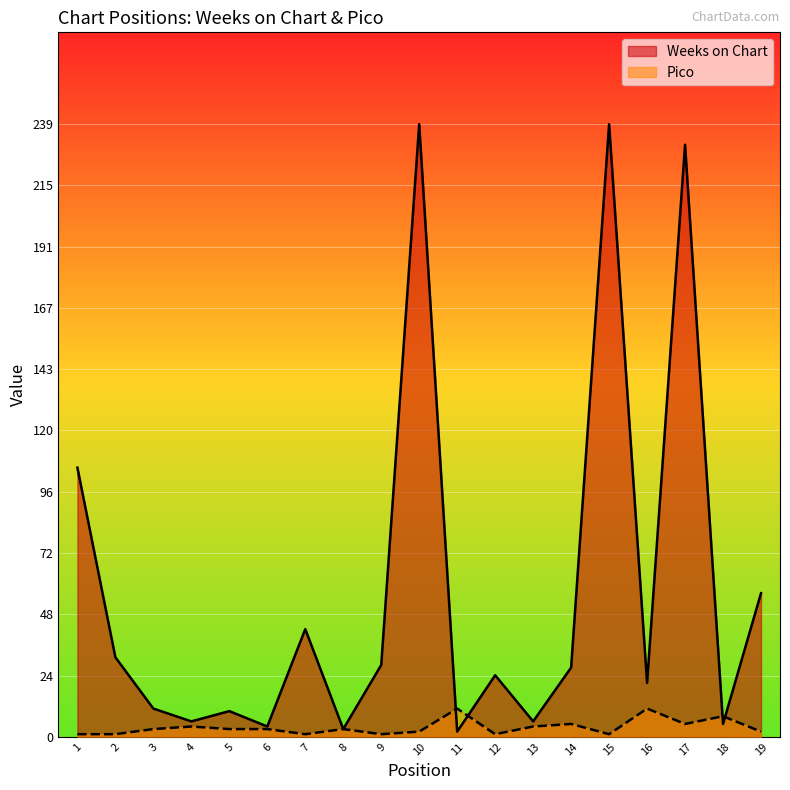

Which series ends up on top after the final intersection of Pico and Weeks on Chart?

Weeks on Chart